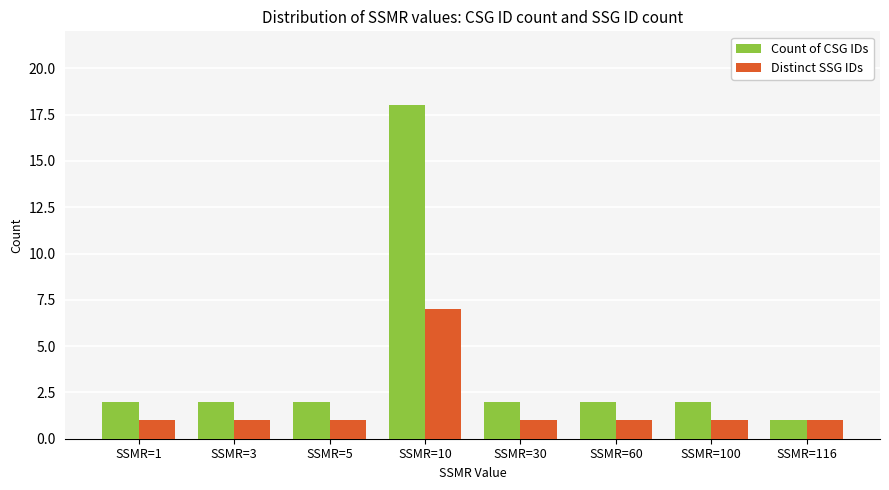

What are all the series names shown in the legend?

Count of CSG IDs, Distinct SSG IDs